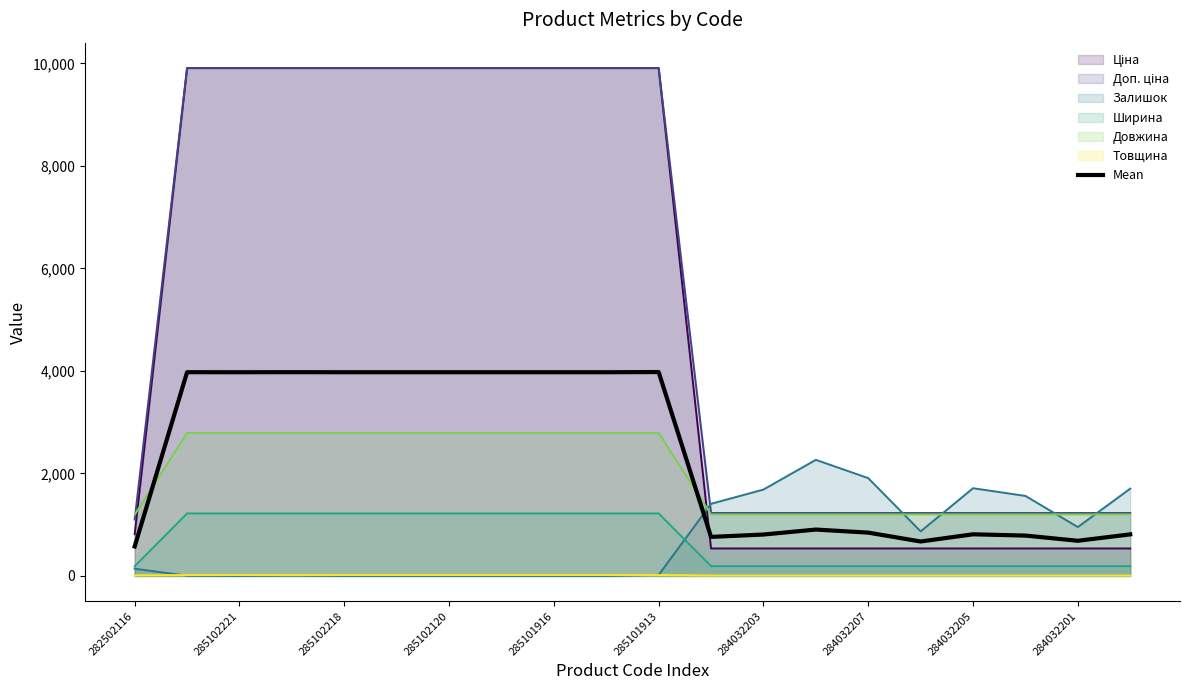

What is the maximum value shown in the chart?

9908.5